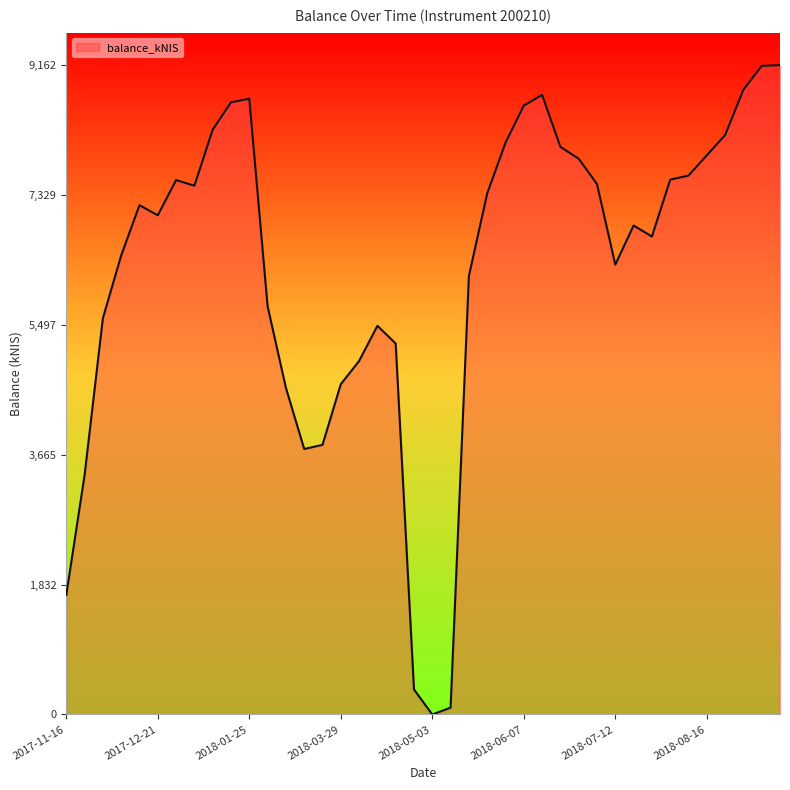

What is the maximum value shown in the chart?

9161.6